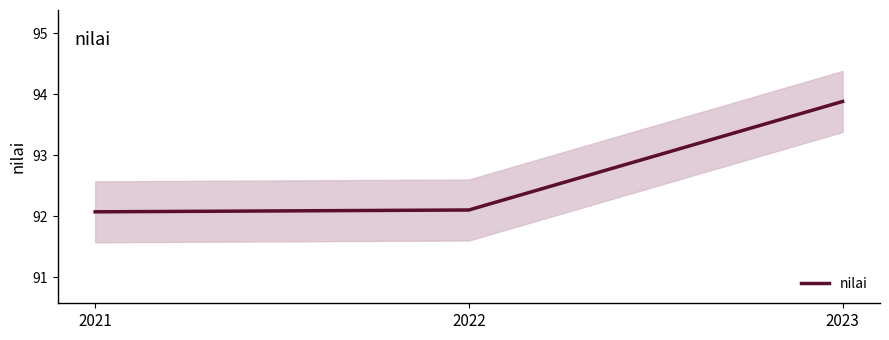

True or false: the data shows 130.6 at 2021.

False